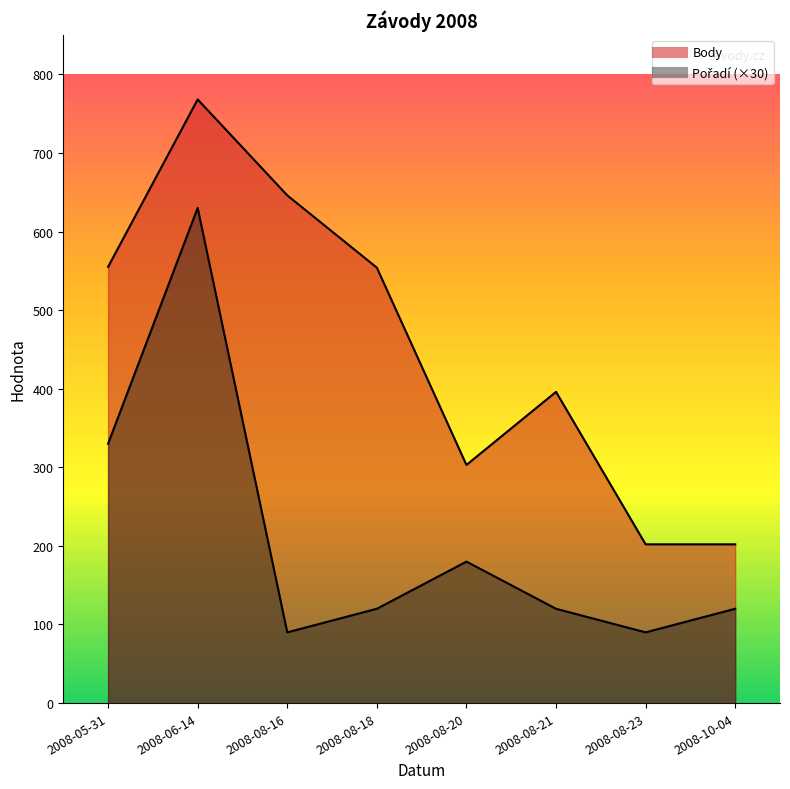

Does the chart have visible grid lines?

No